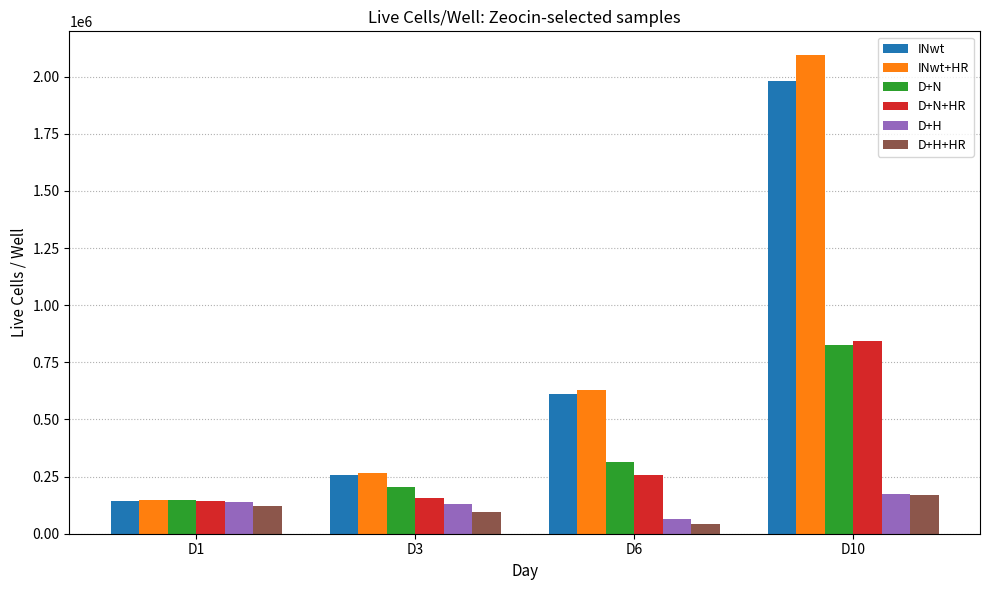

Is it true that D+H+HR equals 209762 at D1?

False